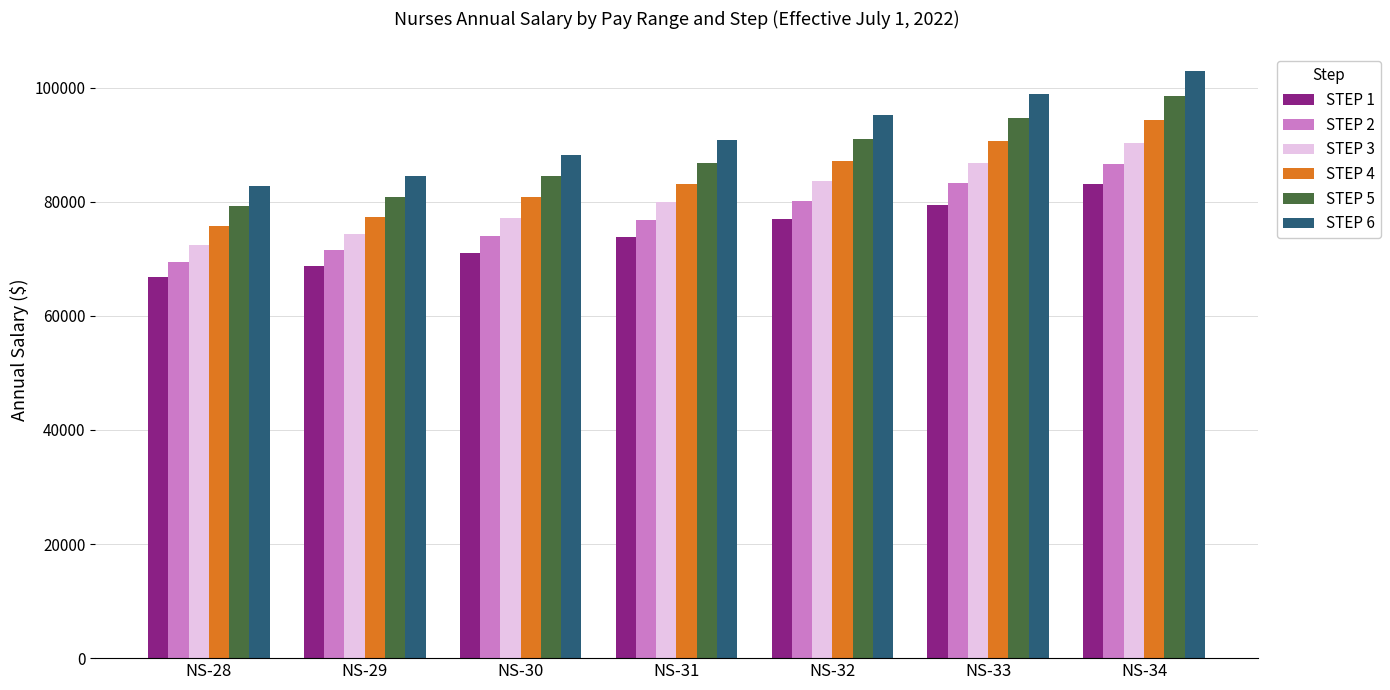

Where is STEP 6 nearest to the value 92916?

NS-31